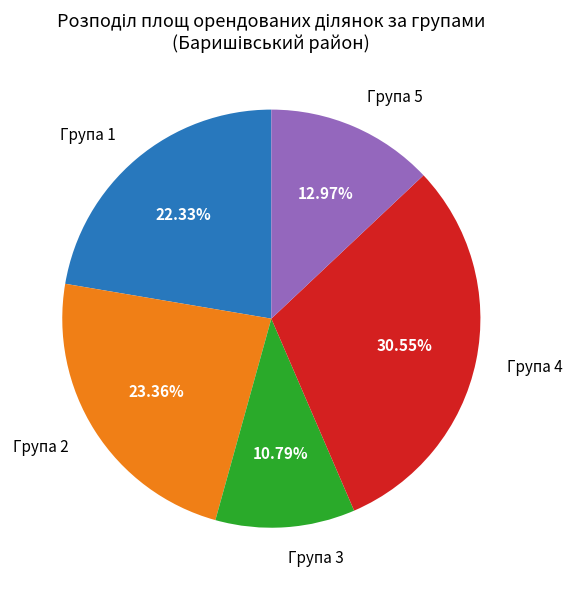

Approximately how many times larger is the value at Група 3 compared to Група 5?

0.8